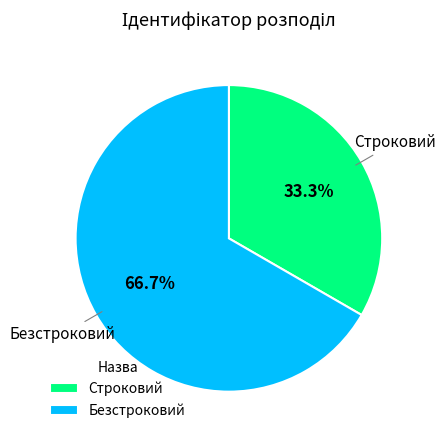

How many segments does this pie chart have?

2